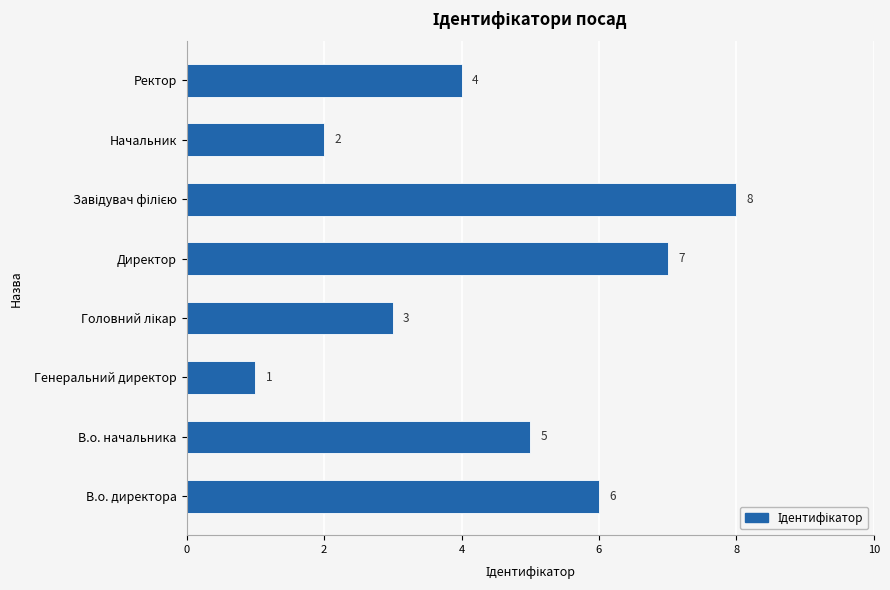

Count the values in the range 3 to 7.

5